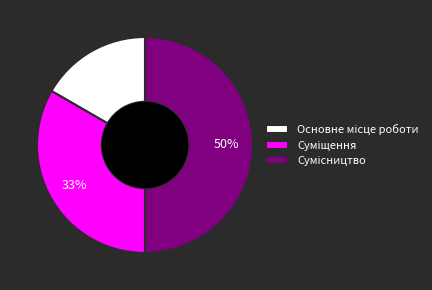

To the nearest percent, what is the difference between the largest and smallest slice percentages?

33%